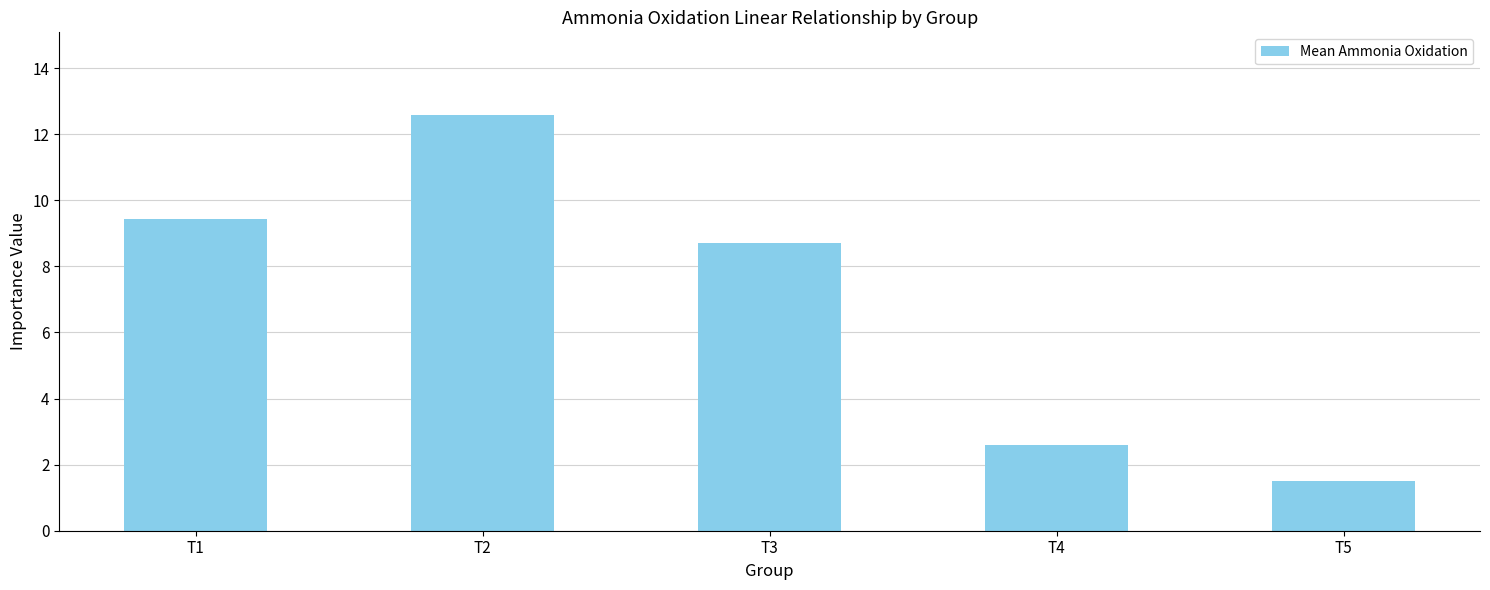

What is the maximum value shown in the chart?

12.6